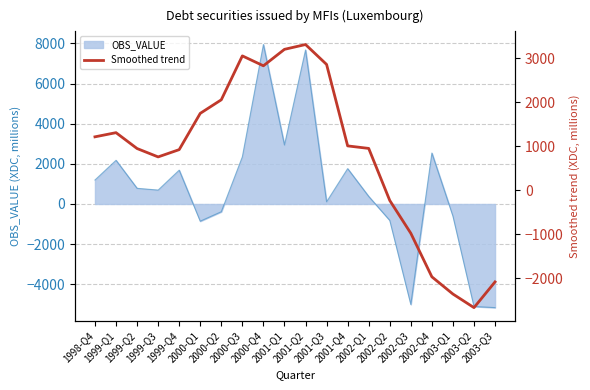

What is the highest value of the OBS_VALUE series?

7944.0